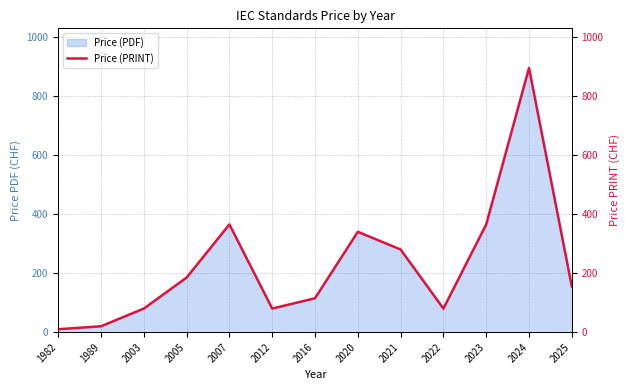

What is the average value?

228